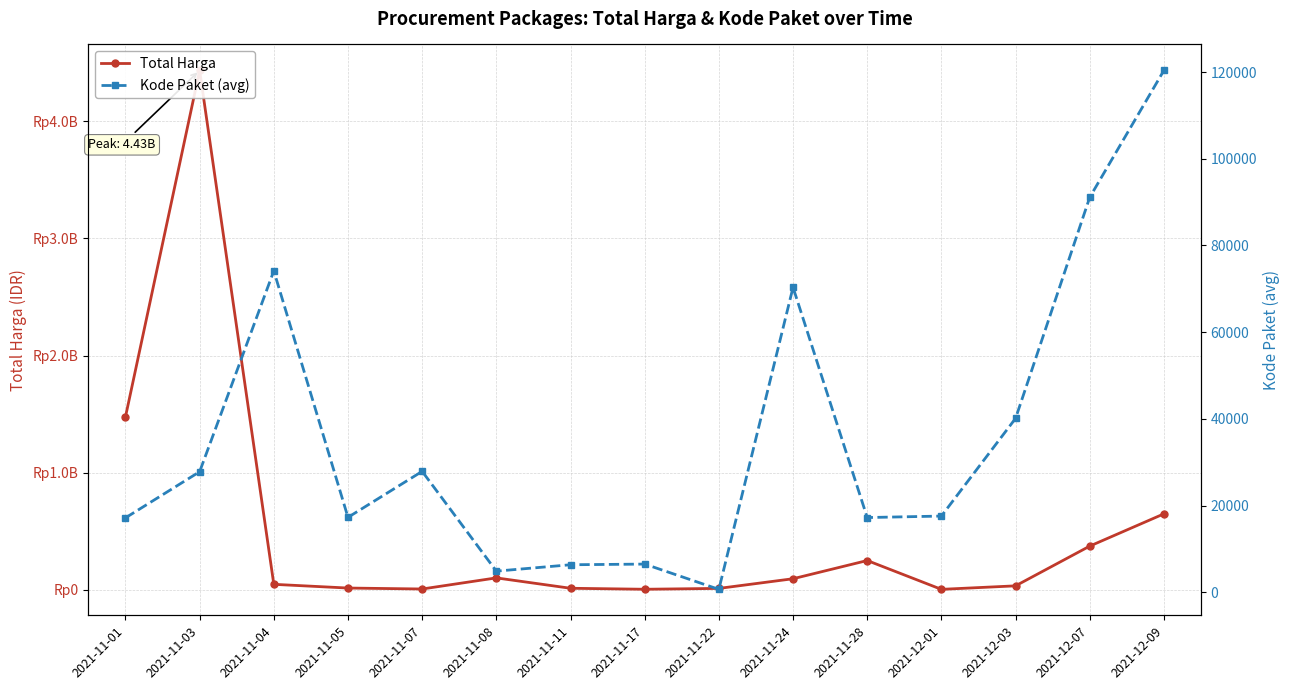

At which label does Total Harga first exceed 47255000?

2021-11-01